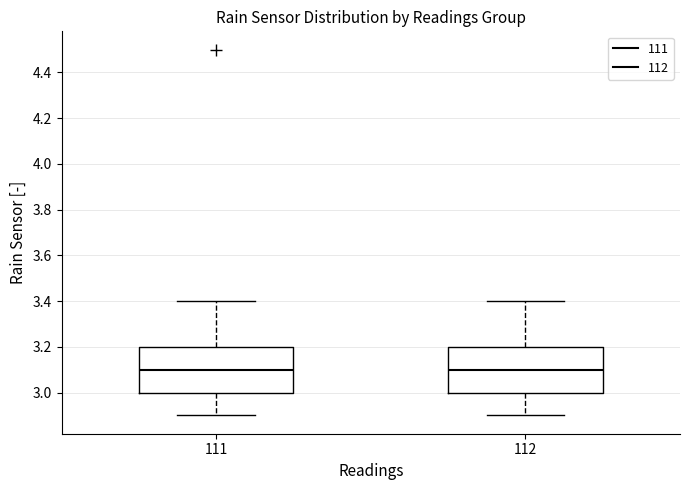

Where is the upper edge of the box at x = 112 on the y-axis? The values are not printed on the chart, so give them approximately, as read against the axis.

3.2